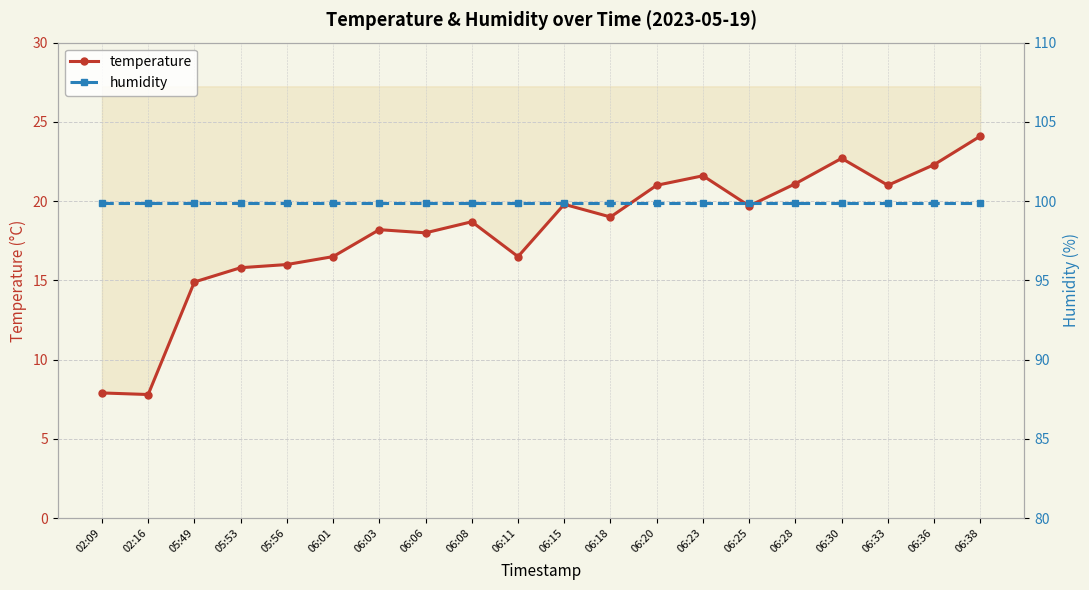

Between 05:53 and 06:33, which series saw the biggest shift?

temperature